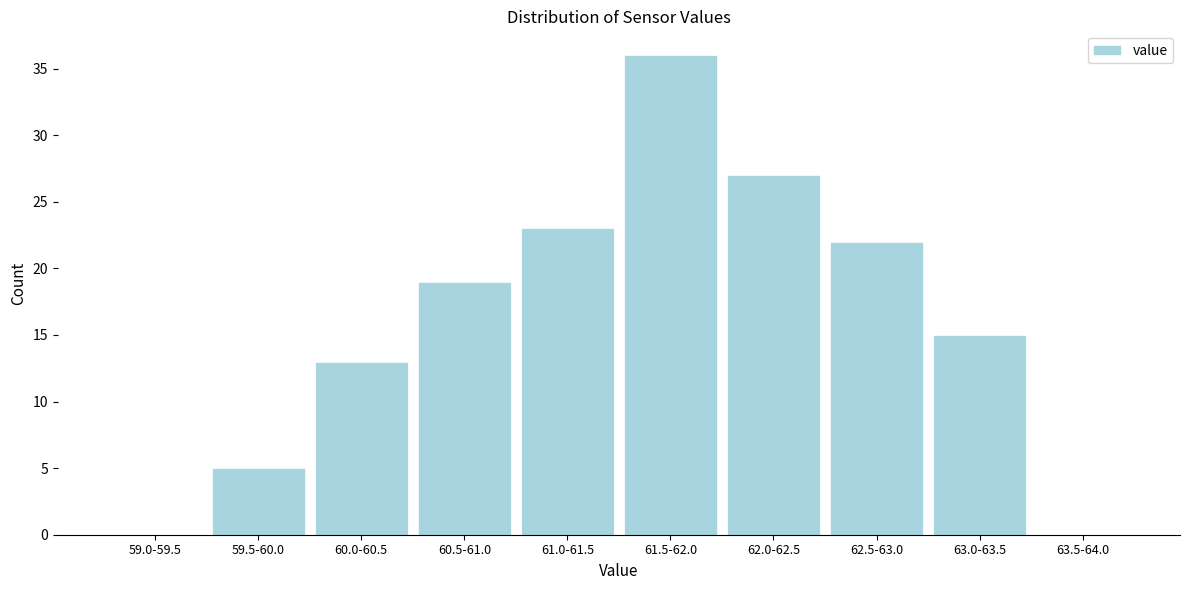

Reading left to right, what are all the values shown in this chart?

59.0-59.5=0	59.5-60.0=5	60.0-60.5=13	60.5-61.0=19	61.0-61.5=23	61.5-62.0=36	62.0-62.5=27	62.5-63.0=22	63.0-63.5=15	63.5-64.0=0